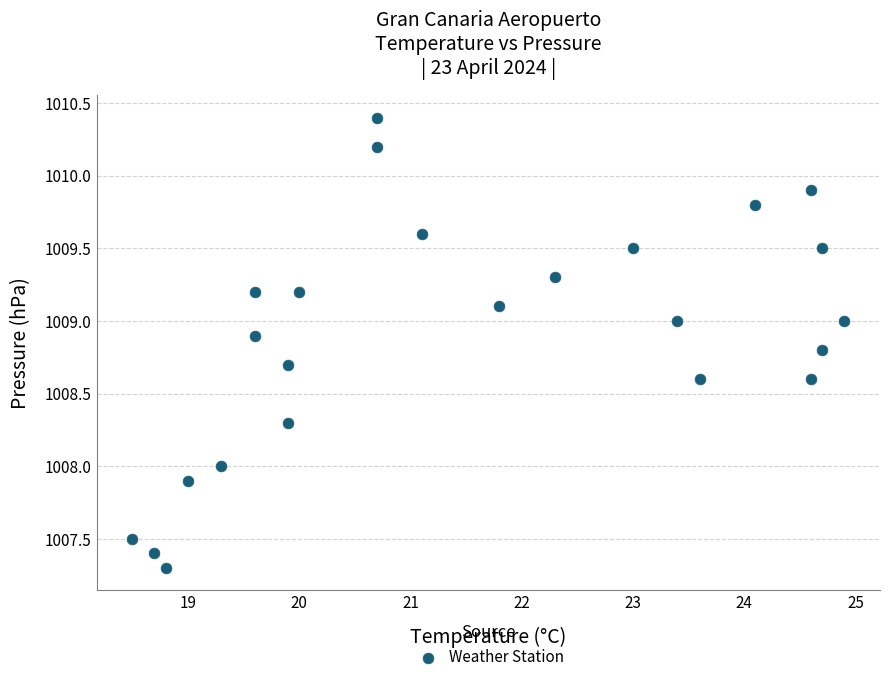

What is the range of X values (max minus min)?

6.4